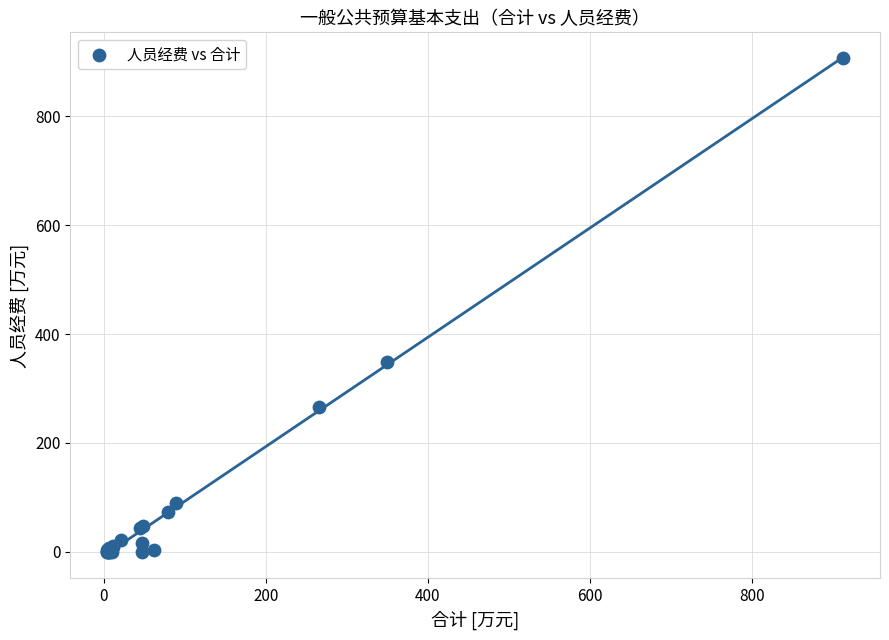

What Y value in the scatter plot is closest to 453?

349.1